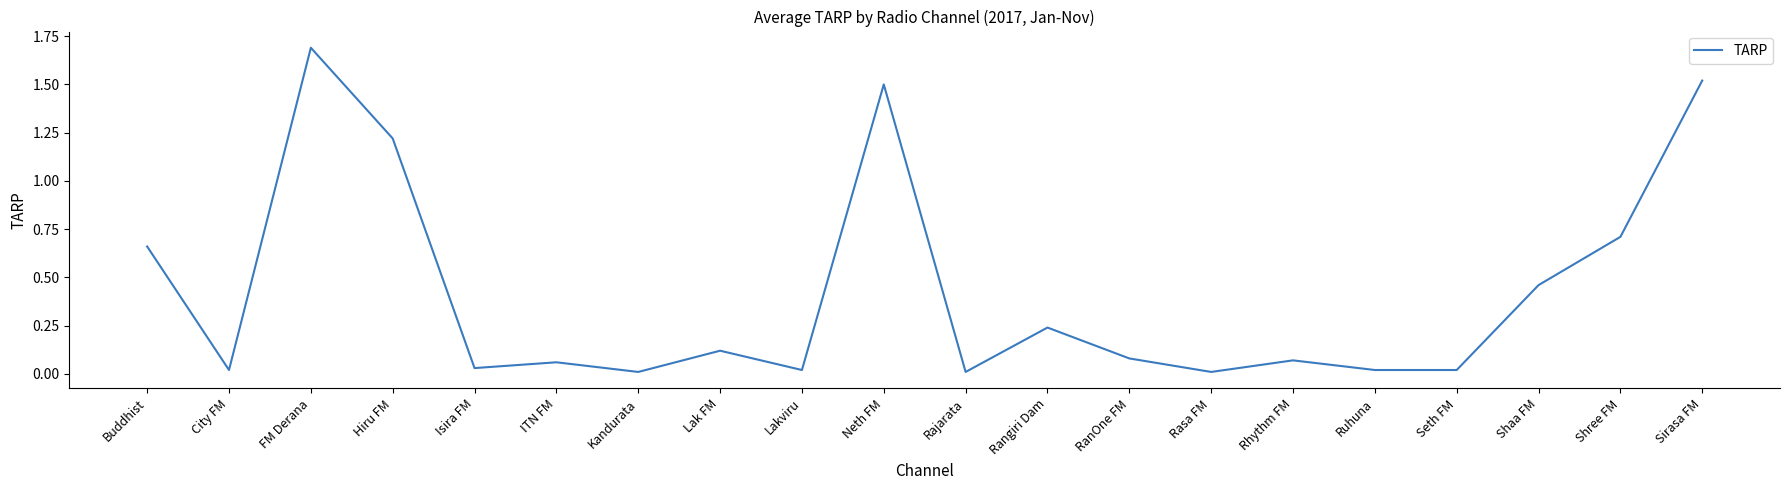

Which label corresponds to the largest value in the chart?

FM Derana